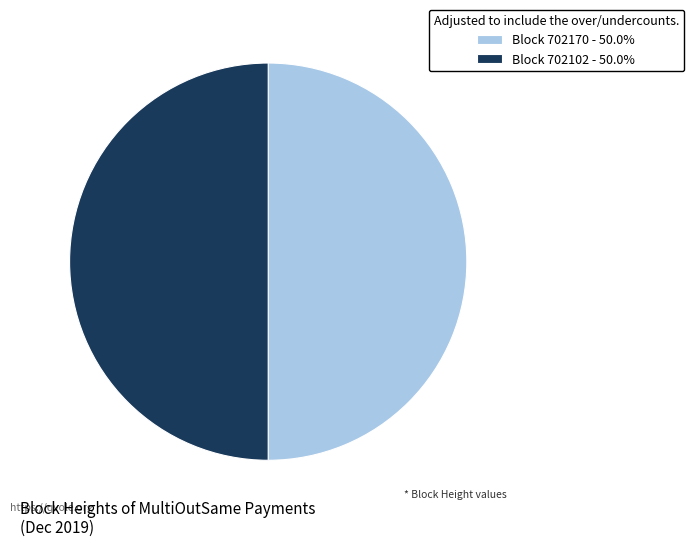

Is the sum of Block 702102 - 50.0% and Block 702170 - 50.0% greater than half?

Yes